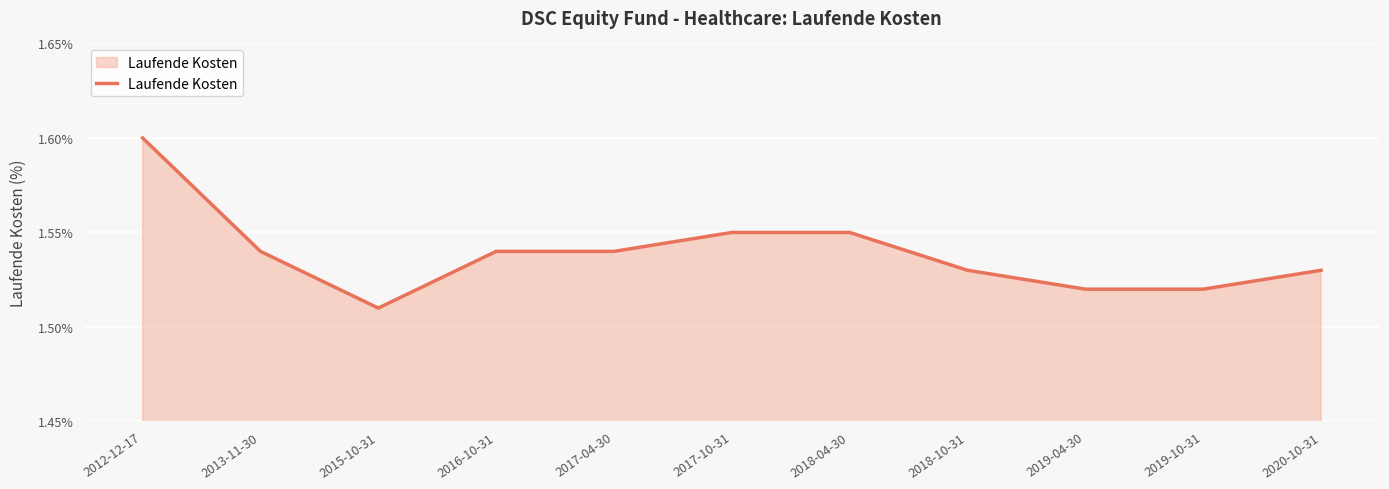

Which label corresponds to the largest value in the chart?

2012-12-17